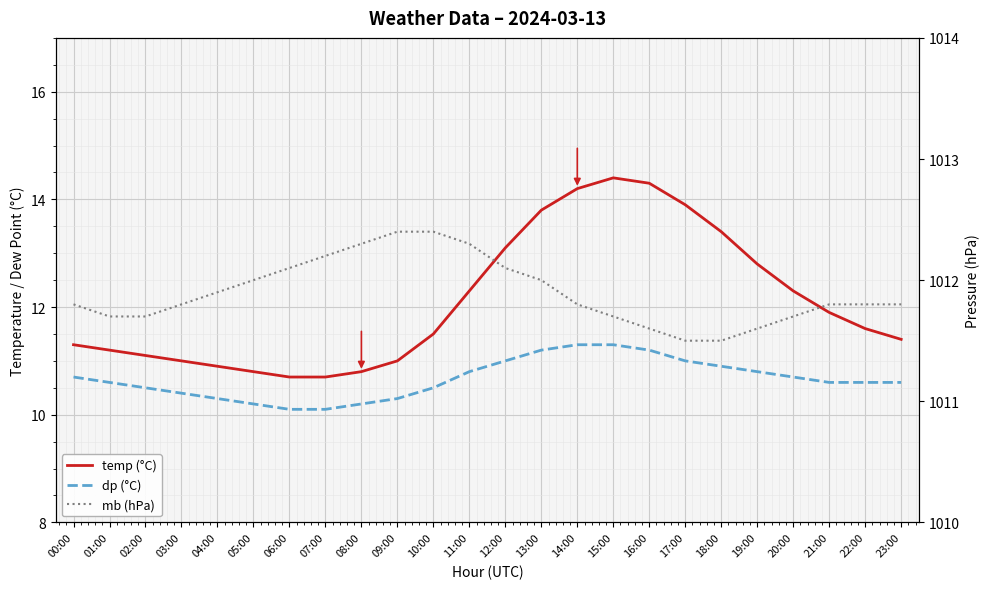

What is the sum of all temp (°C) values?

290.4